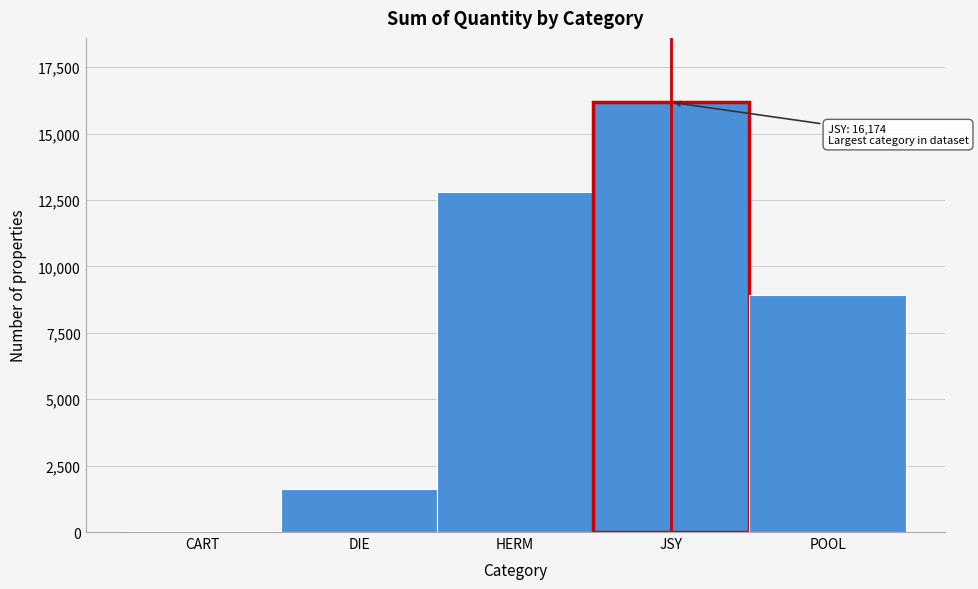

Reading left to right, transcribe all the data shown in this chart.

CART=52	DIE=1622	HERM=12812	JSY=16174	POOL=8904